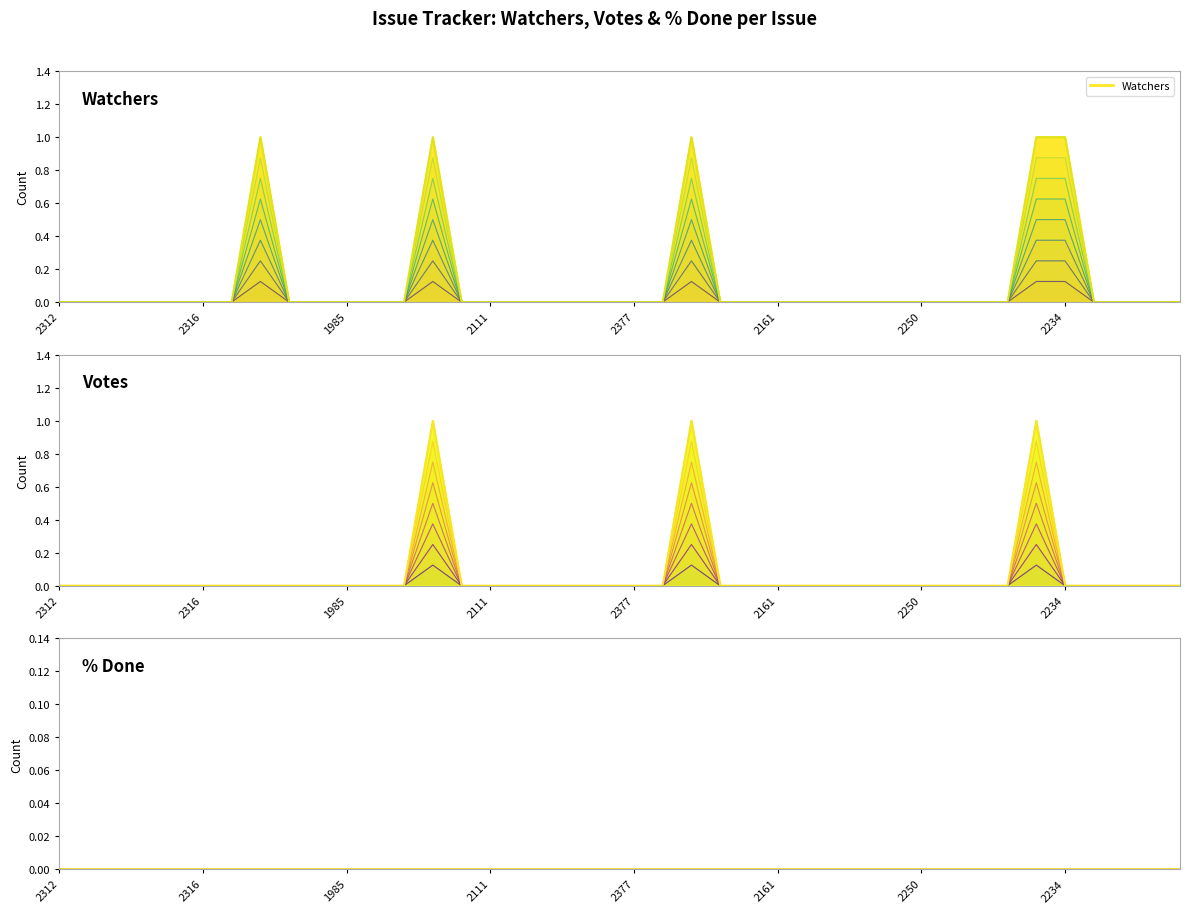

Does the chart display data point markers on the line(s)?

No